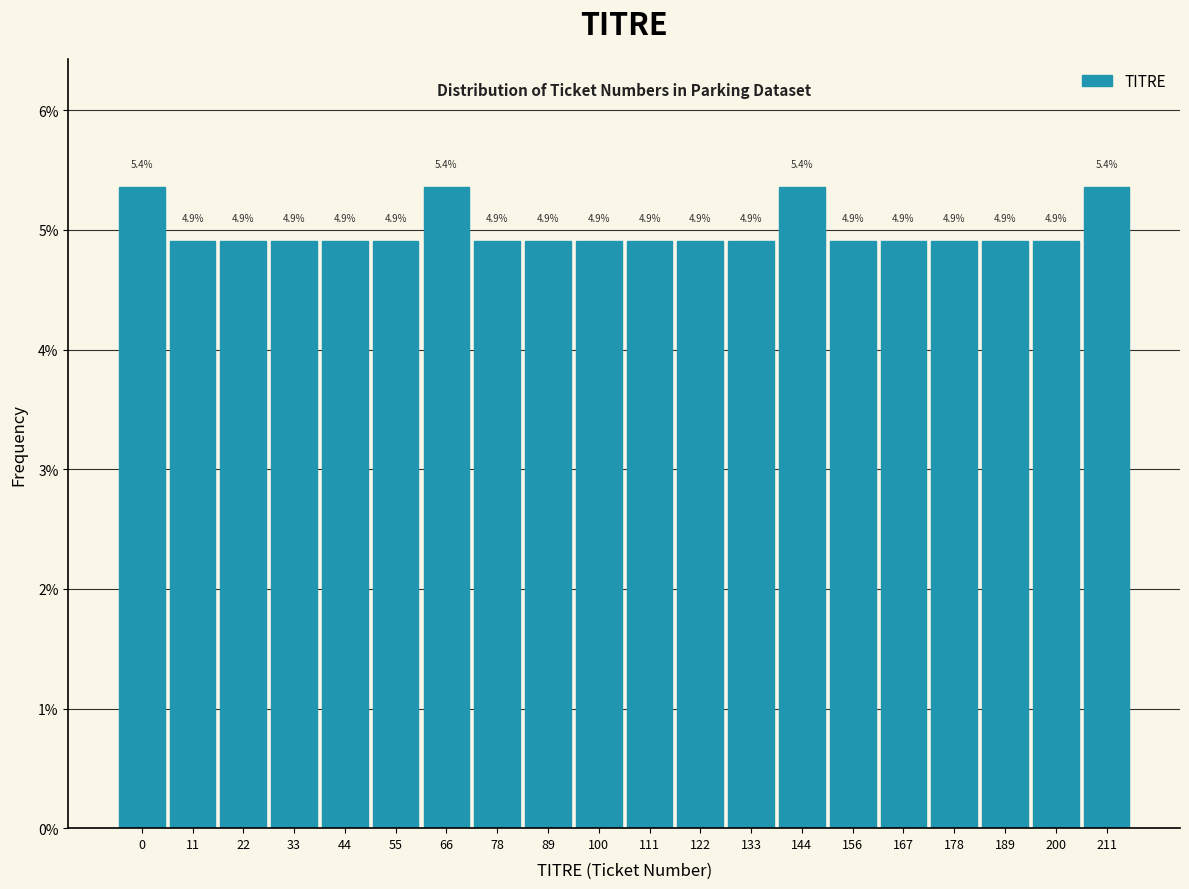

Reading left to right, what are all the values shown in this chart?

5.4	4.9	4.9	4.9	4.9	4.9	5.4	4.9	4.9	4.9	4.9	4.9	4.9	5.4	4.9	4.9	4.9	4.9	4.9	5.4